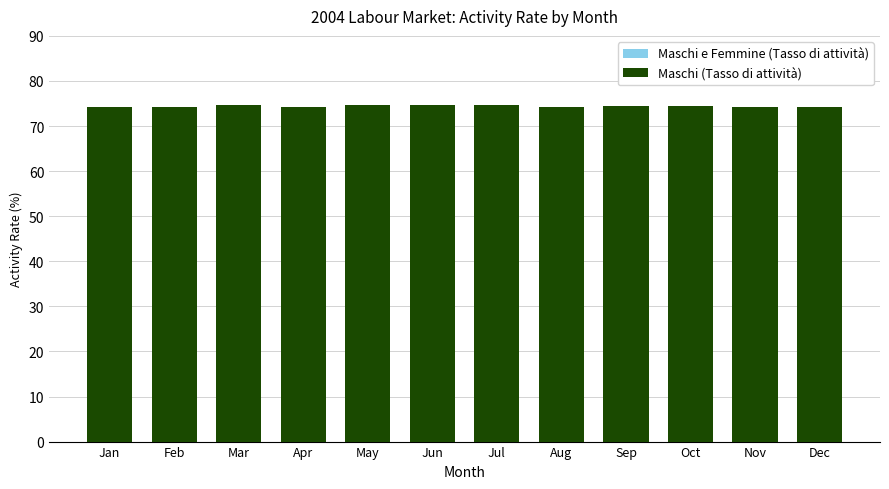

Which series changed the most between Mar and Apr?

Maschi e Femmine (Tasso di attività)